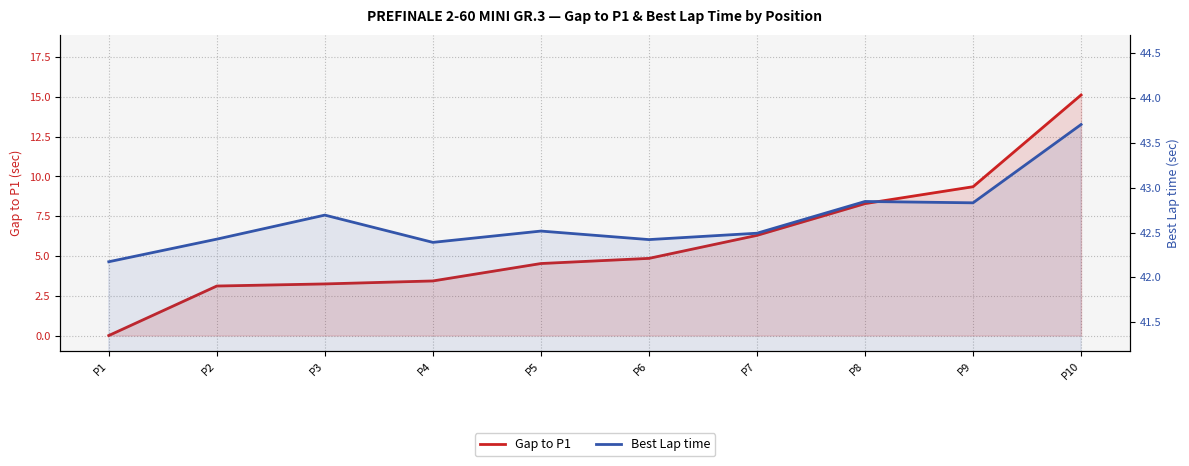

At which category is the sum across all series the highest?

P10